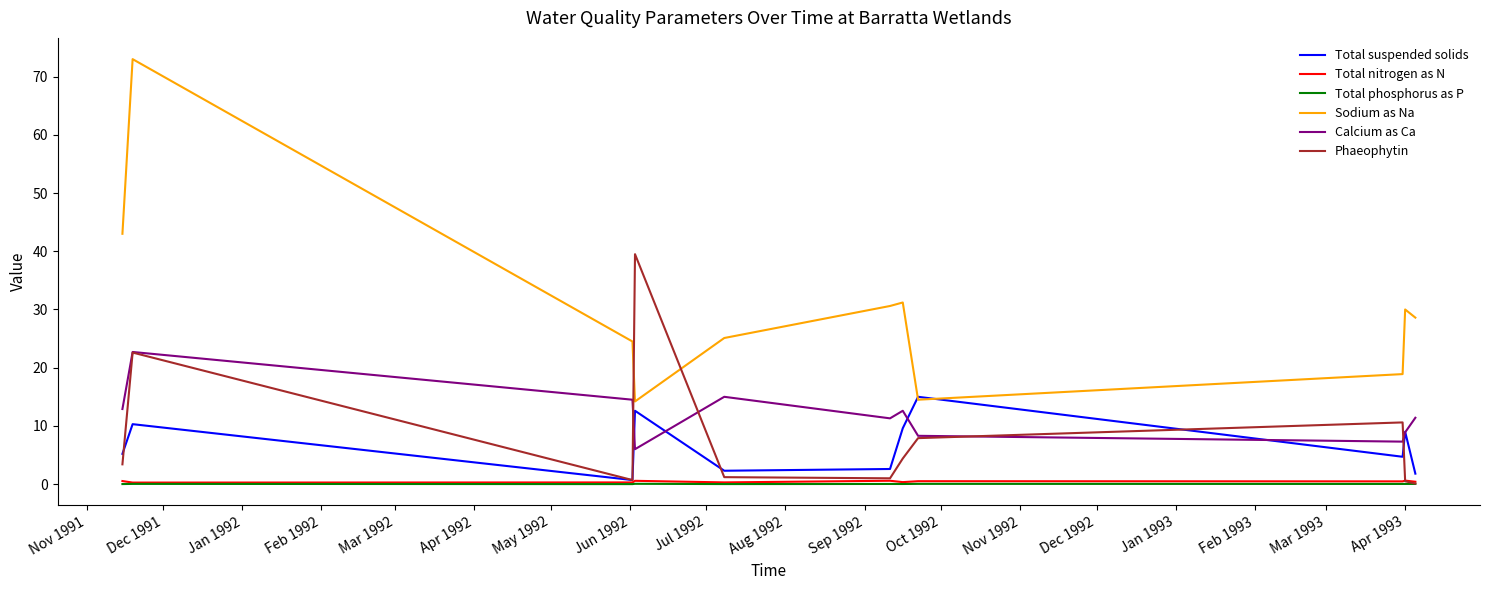

Which series has the largest range (max minus min)?

Sodium as Na